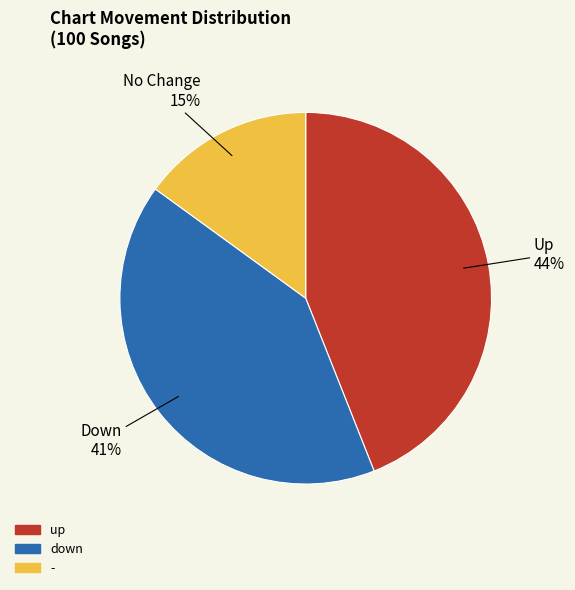

Which has a higher value, - or down?

down